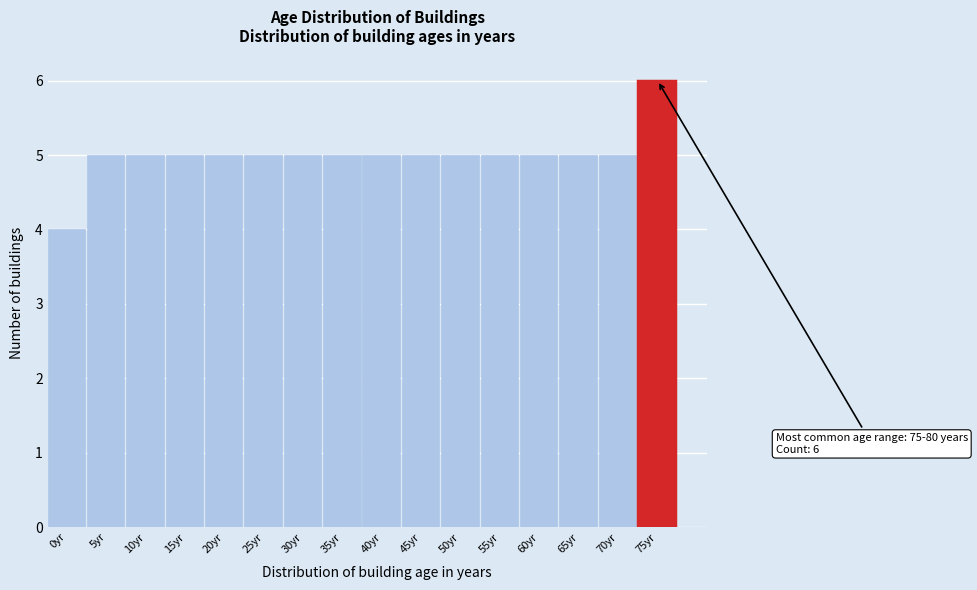

Reading left to right, transcribe all the data shown in this chart.

4	5	5	5	5	5	5	5	5	5	5	5	5	5	5	6